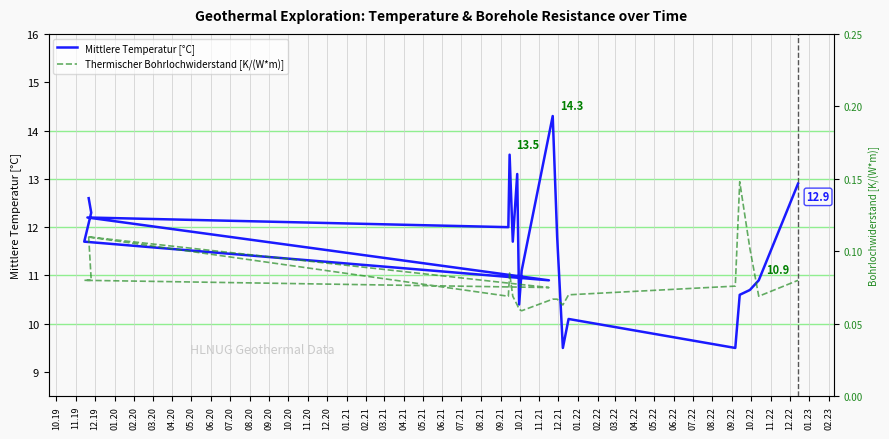

What is the total value across all series at 03.21?

10.8